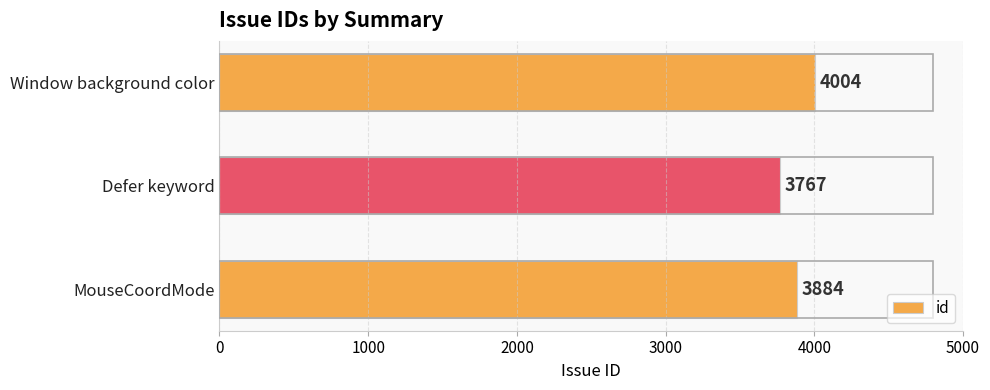

Are the bars grouped side by side (vs. stacked)?

No